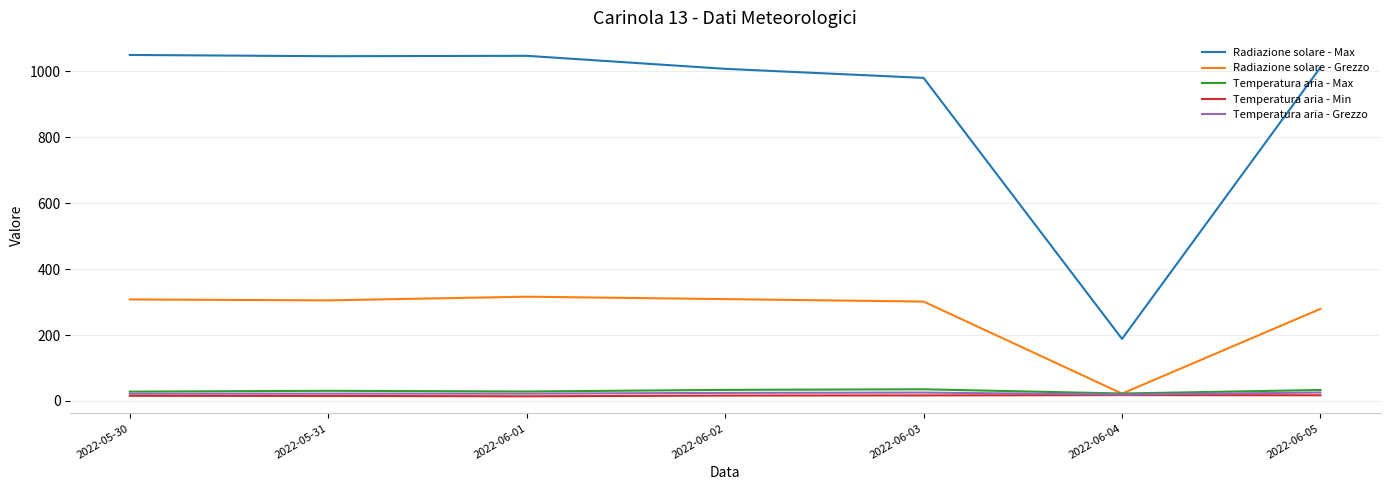

What position from the left is 2022-06-04?

6